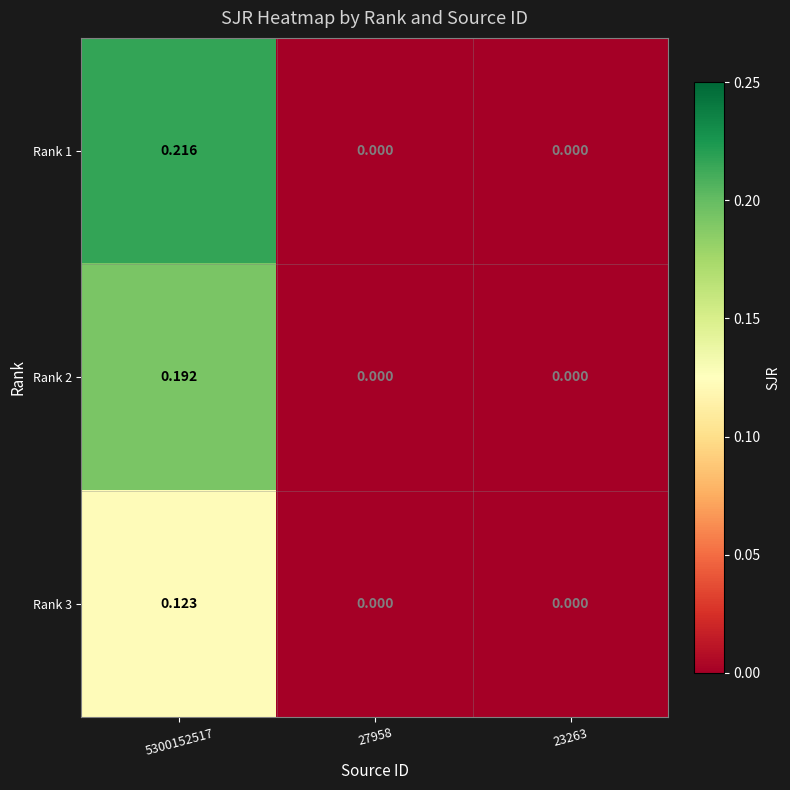

How many categories are shown in the chart?

3